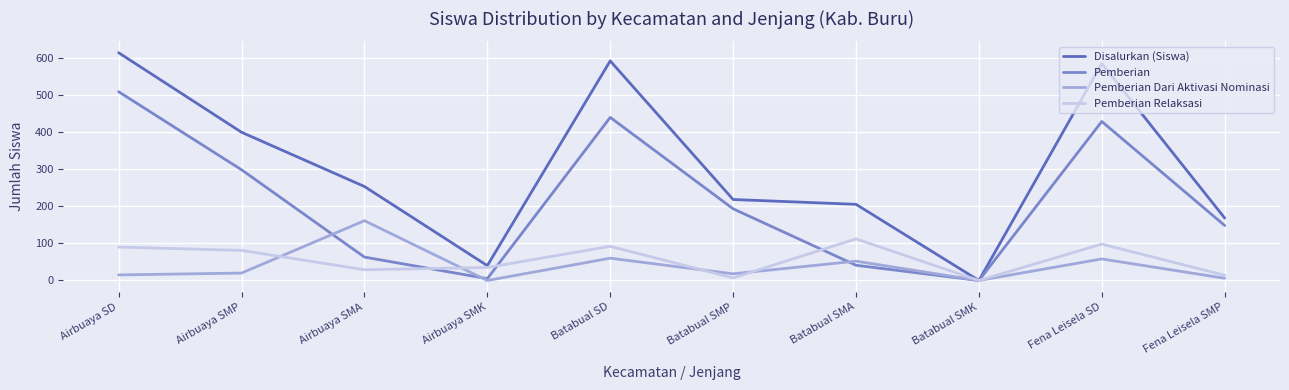

How many categories are shown in the chart?

10